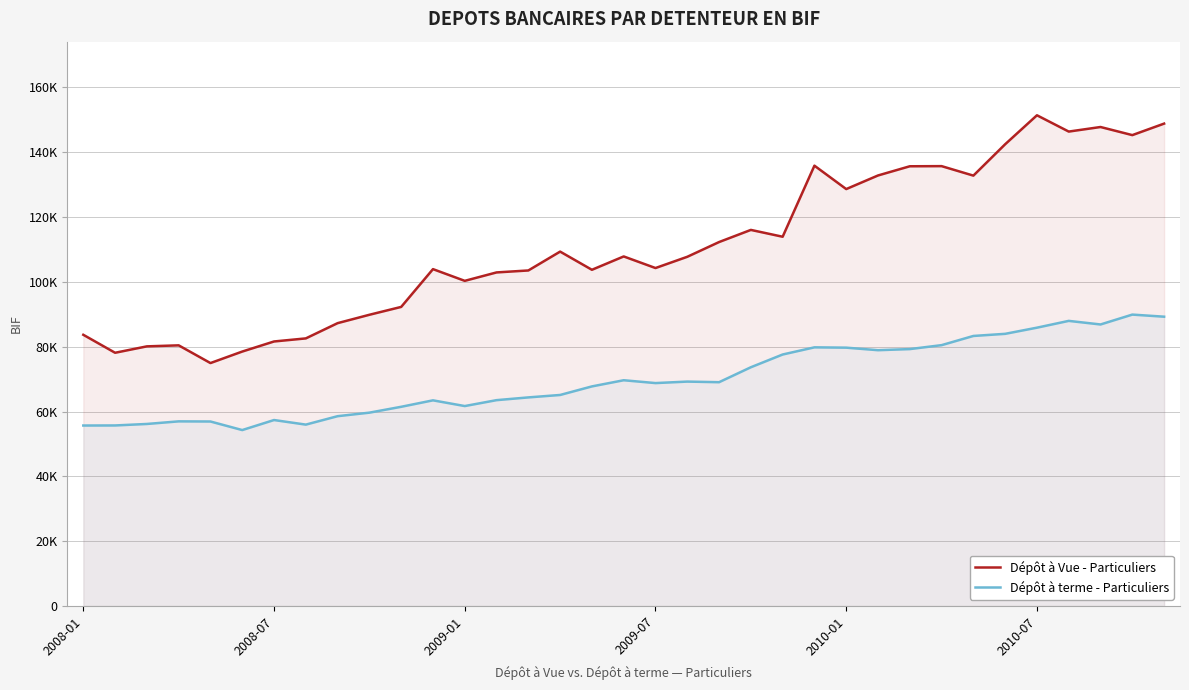

What is the difference between the Dépôt à terme - Particuliers values at 32 and 30?

990.8